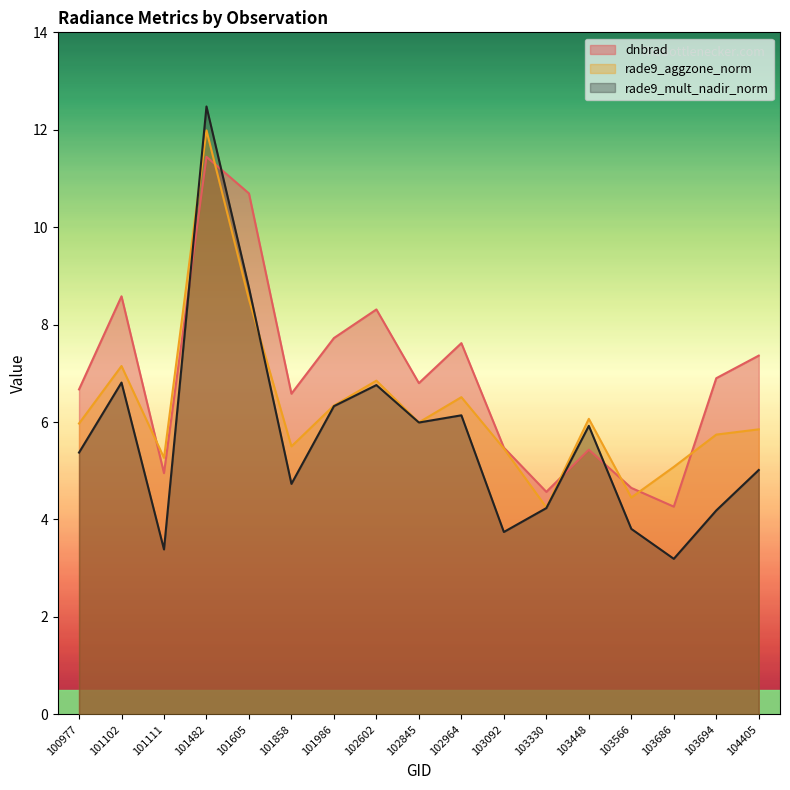

Reading left to right, list all the values displayed in this chart.

dnbrad: 100977=6.7	101102=8.6	101111=5.0	101482=11.4	101605=10.7	101858=6.6	101986=7.7	102602=8.3	102845=6.8	102964=7.6	103092=5.5	103330=4.6	103448=5.4	103566=4.6	103686=4.3	103694=6.9	104405=7.4
rade9_aggzone_norm: 100977=6.0	101102=7.2	101111=5.3	101482=12.0	101605=8.5	101858=5.5	101986=6.3	102602=6.8	102845=6.0	102964=6.5	103092=5.5	103330=4.2	103448=6.1	103566=4.5	103686=5.1	103694=5.7	104405=5.9
rade9_mult_nadir_norm: 100977=5.4	101102=6.8	101111=3.4	101482=12.5	101605=8.8	101858=4.7	101986=6.3	102602=6.8	102845=6.0	102964=6.1	103092=3.7	103330=4.2	103448=5.9	103566=3.8	103686=3.2	103694=4.2	104405=5.0